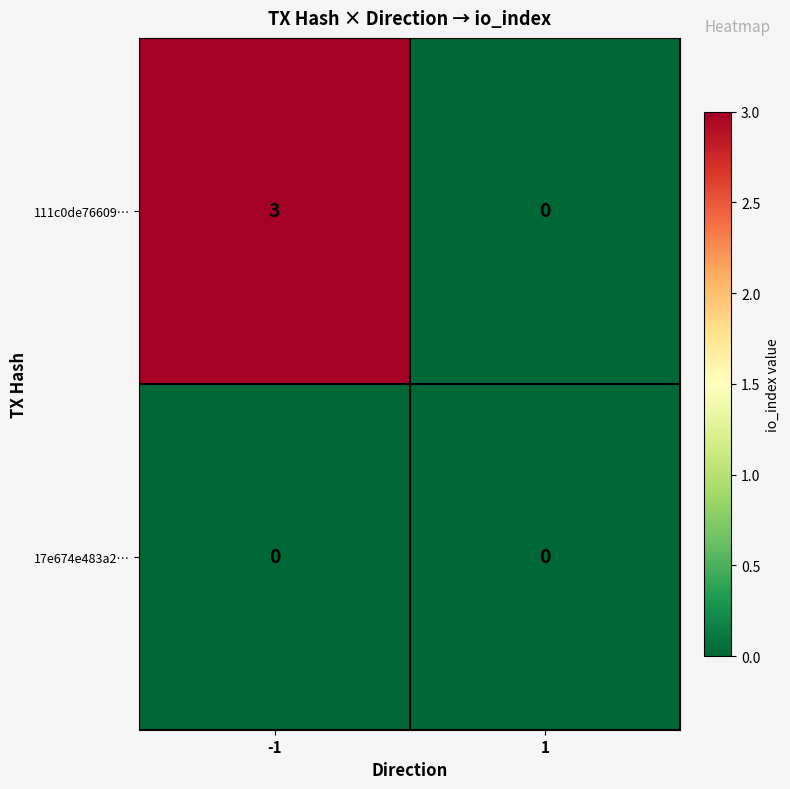

The 111c0de76609… series shows 0 at 1. True or false?

True